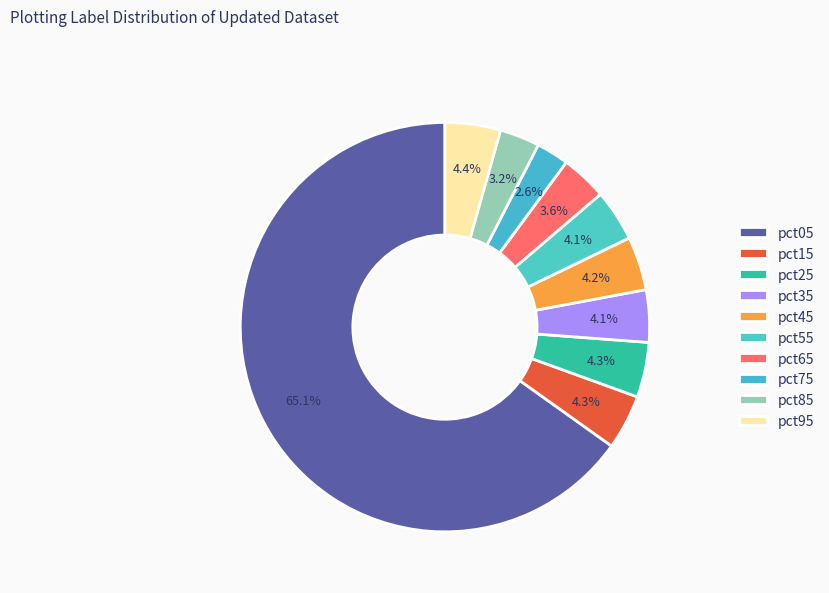

Does pct05 account for over 50% of the chart?

Yes